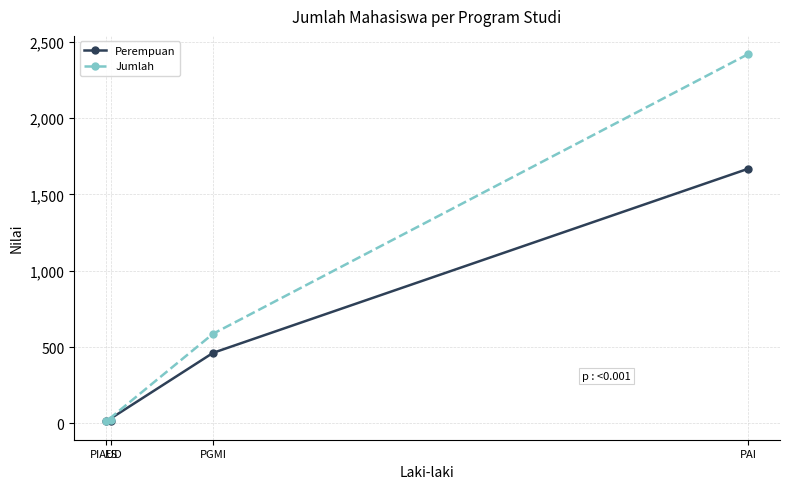

What is the label of the 4th point from the right?

PIAUD